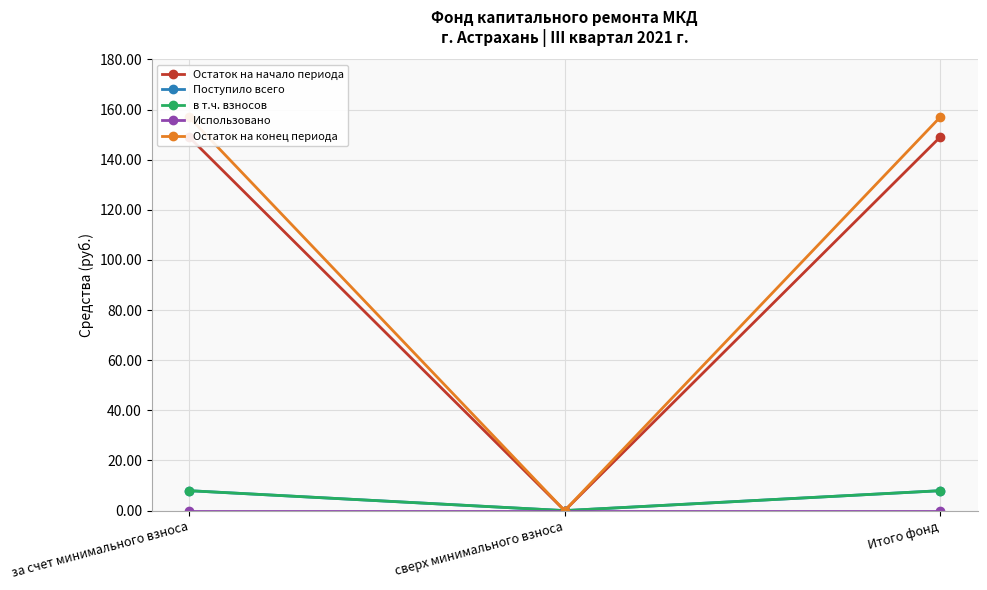

At which category does the chart reach its minimum across all series?

сверх минимального взноса